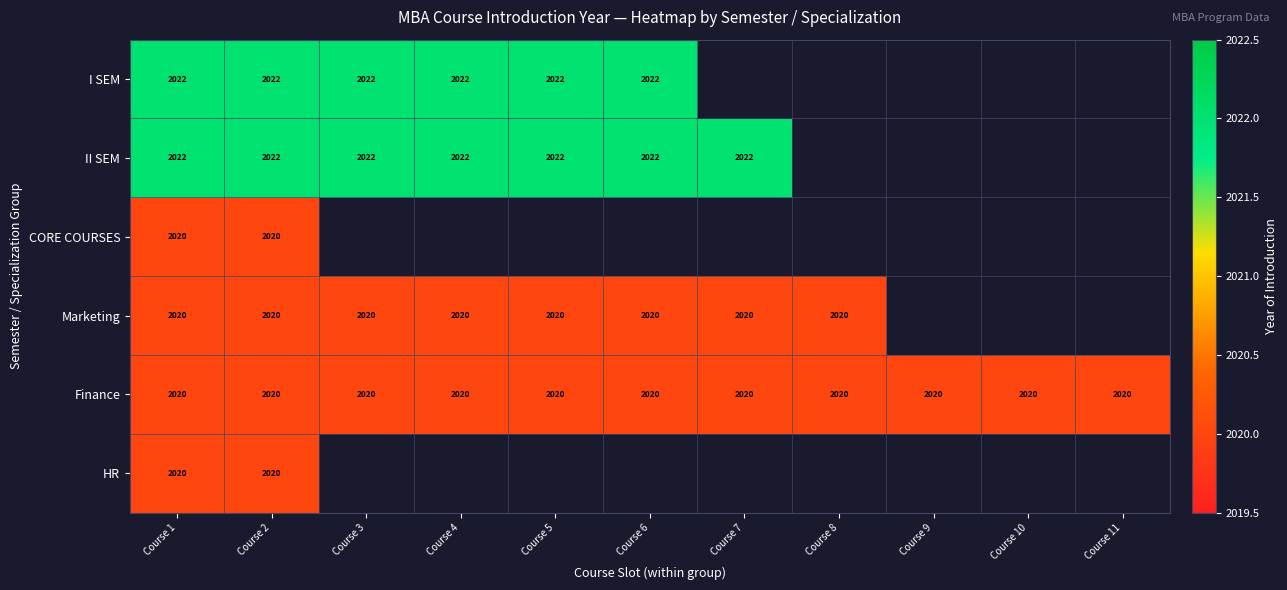

What is the difference between the highest and lowest values at Course 5?

2.0